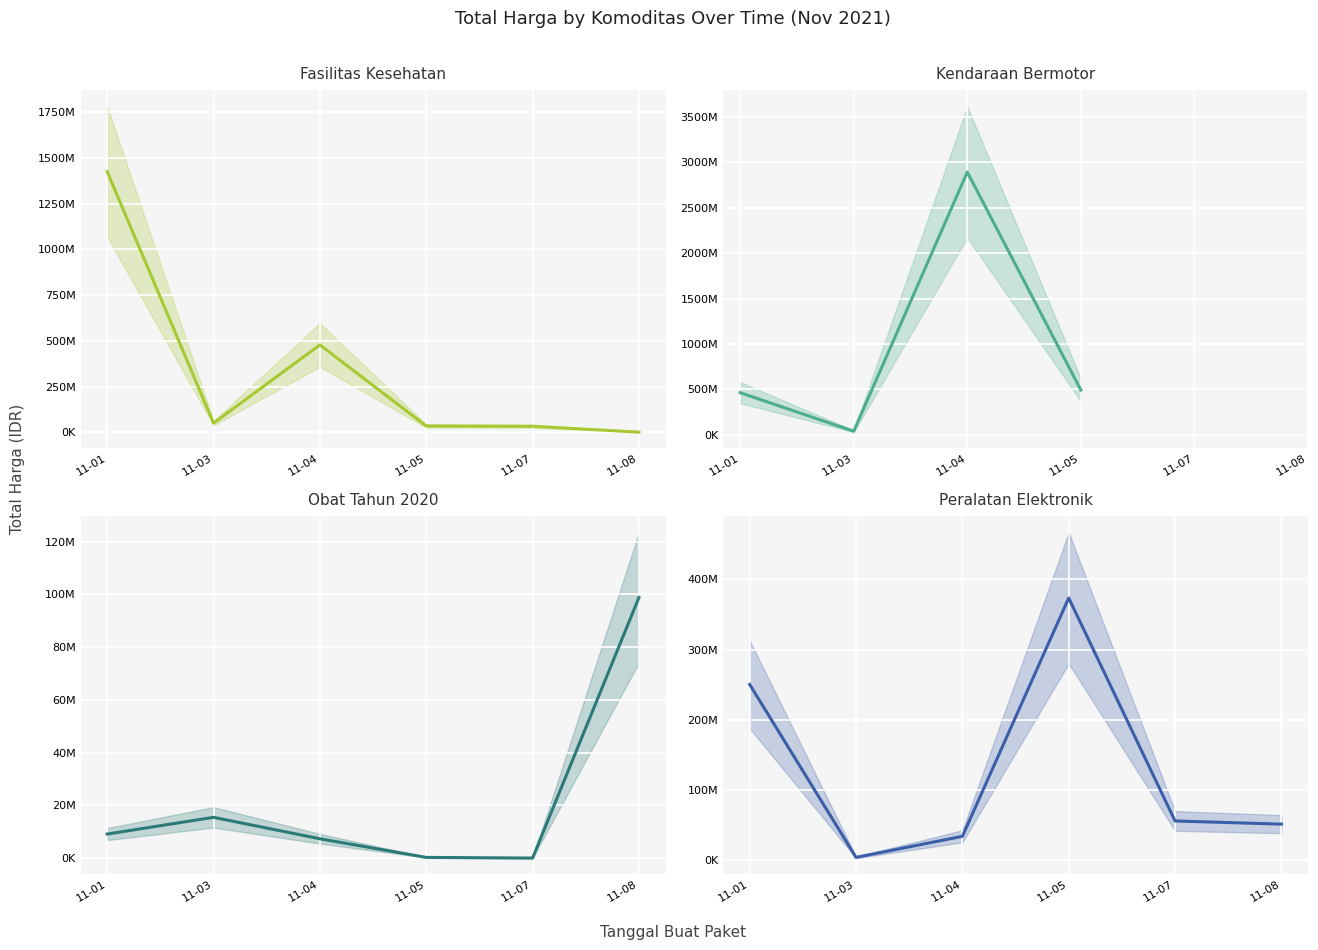

How many interior local peaks does the Total Harga (Peralatan Elektronik) series have?

1